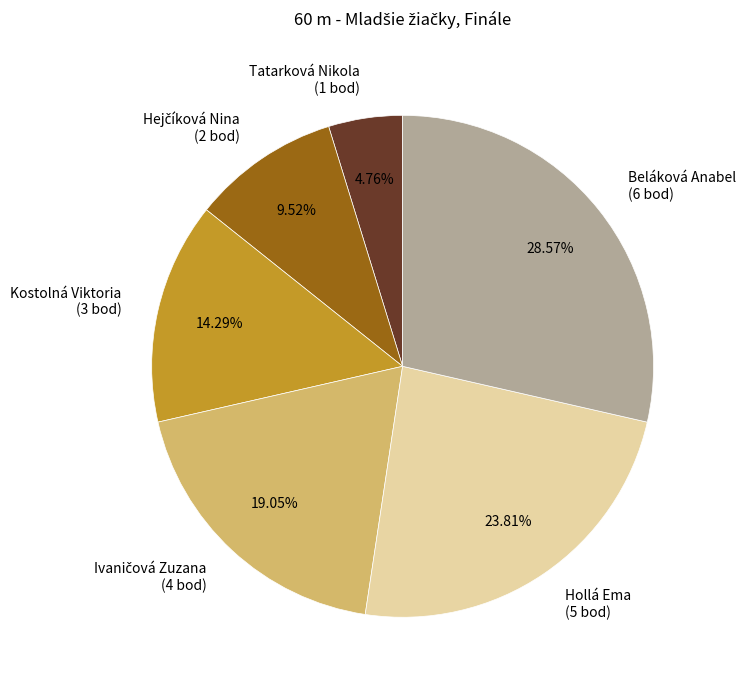

Which slice is the largest?

Beláková Anabel